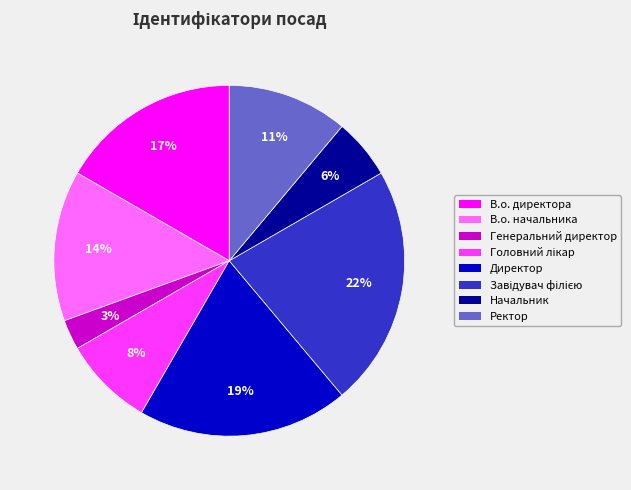

To the nearest percent, what portion does В.о. директора represent?

17%